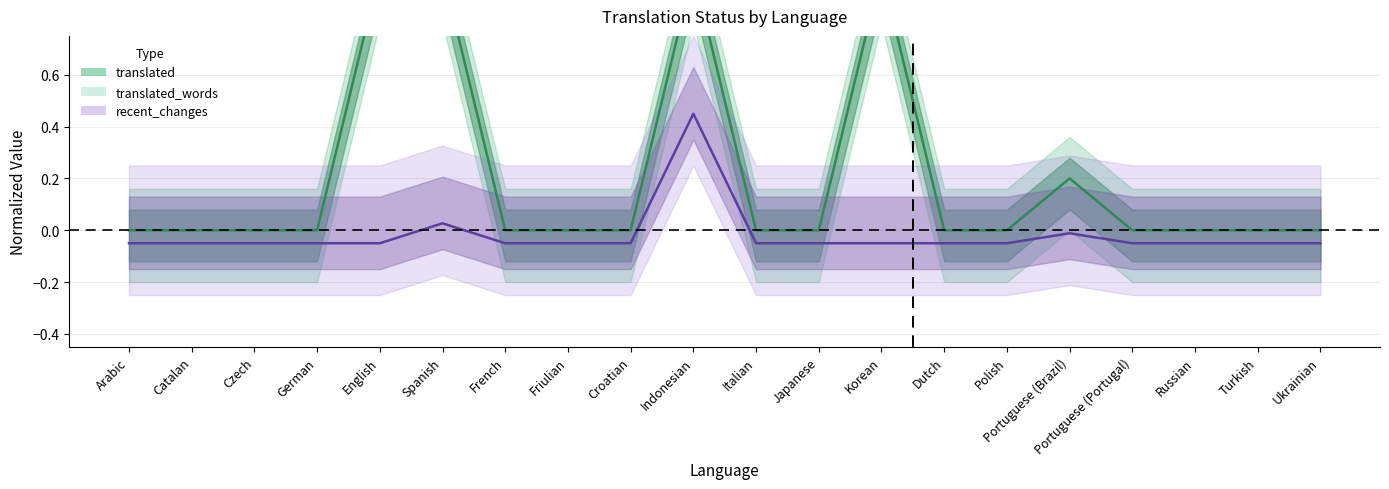

Does the chart have visible grid lines?

Yes